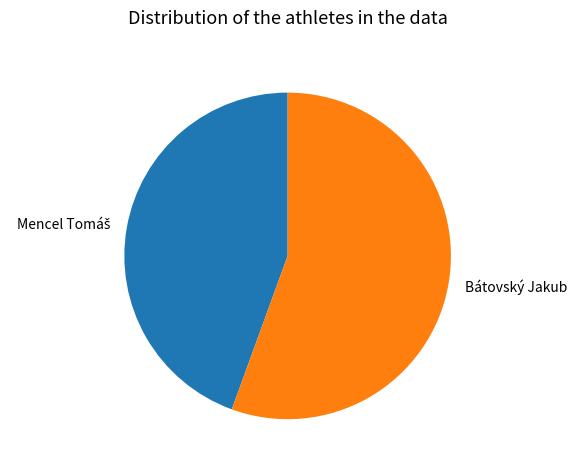

Does Bátovský Jakub account for over 50% of the chart?

Yes